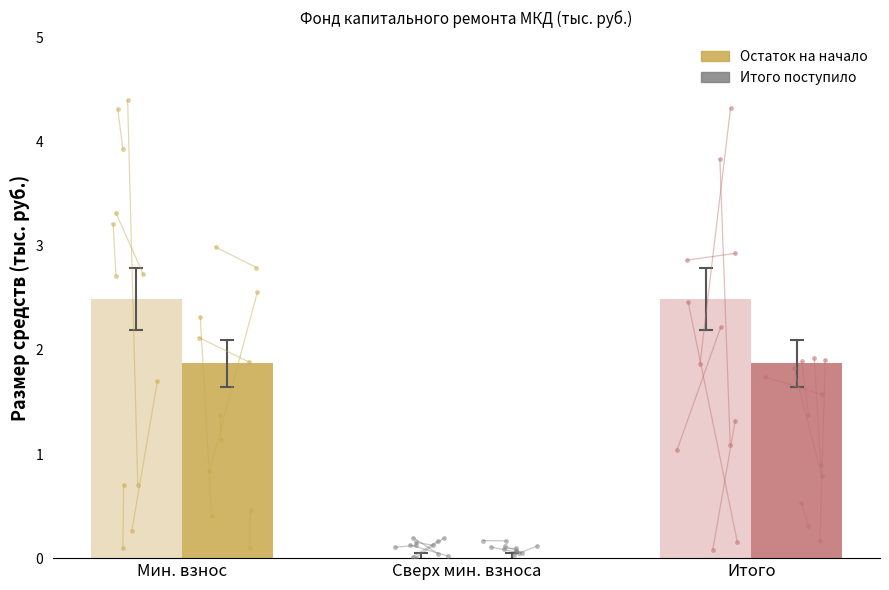

What are all the series names shown in the legend?

Остаток на начало, Итого поступило